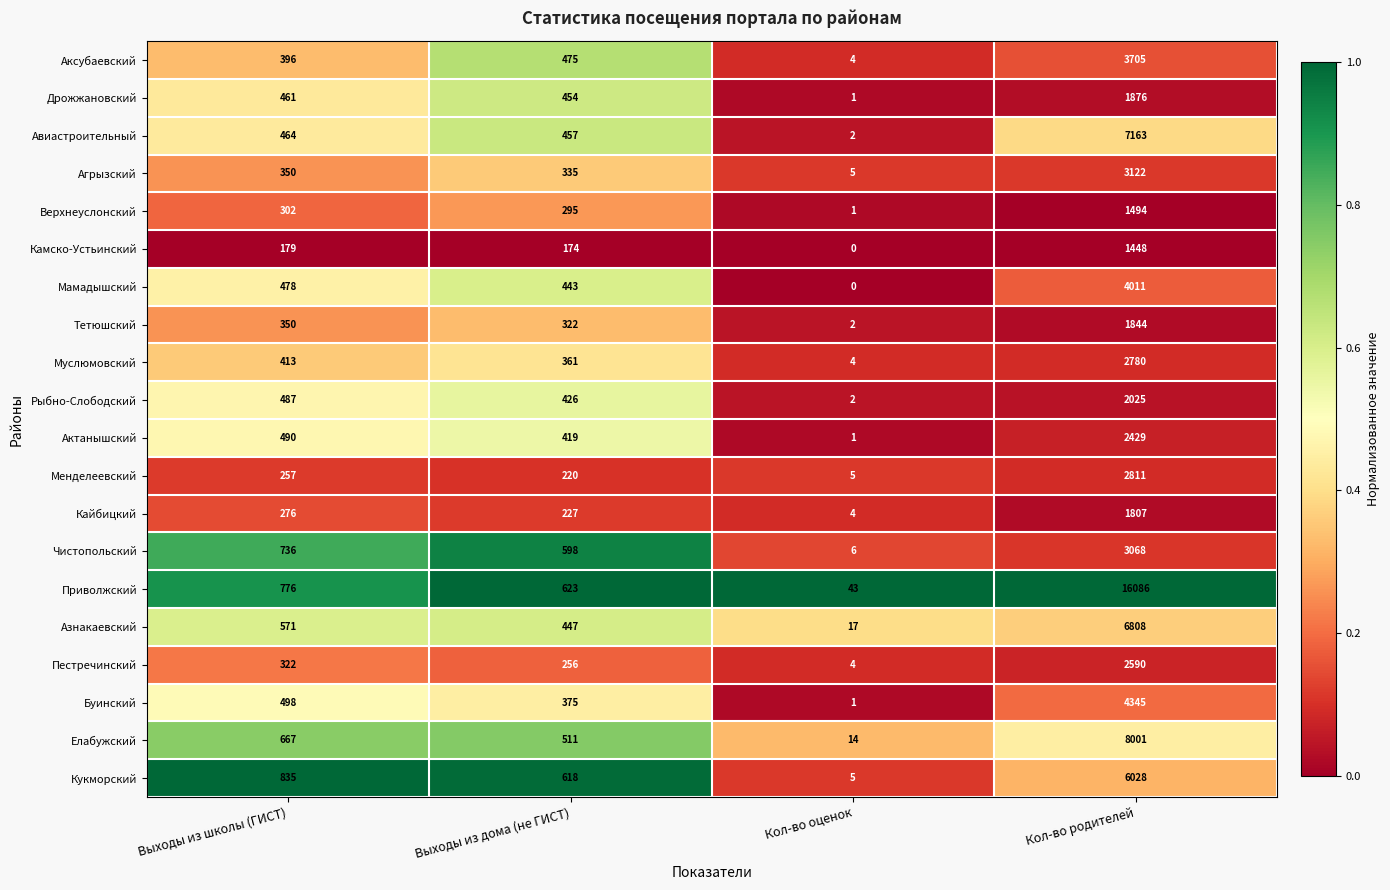

What is the sum of all Аксубаевский values?

4580